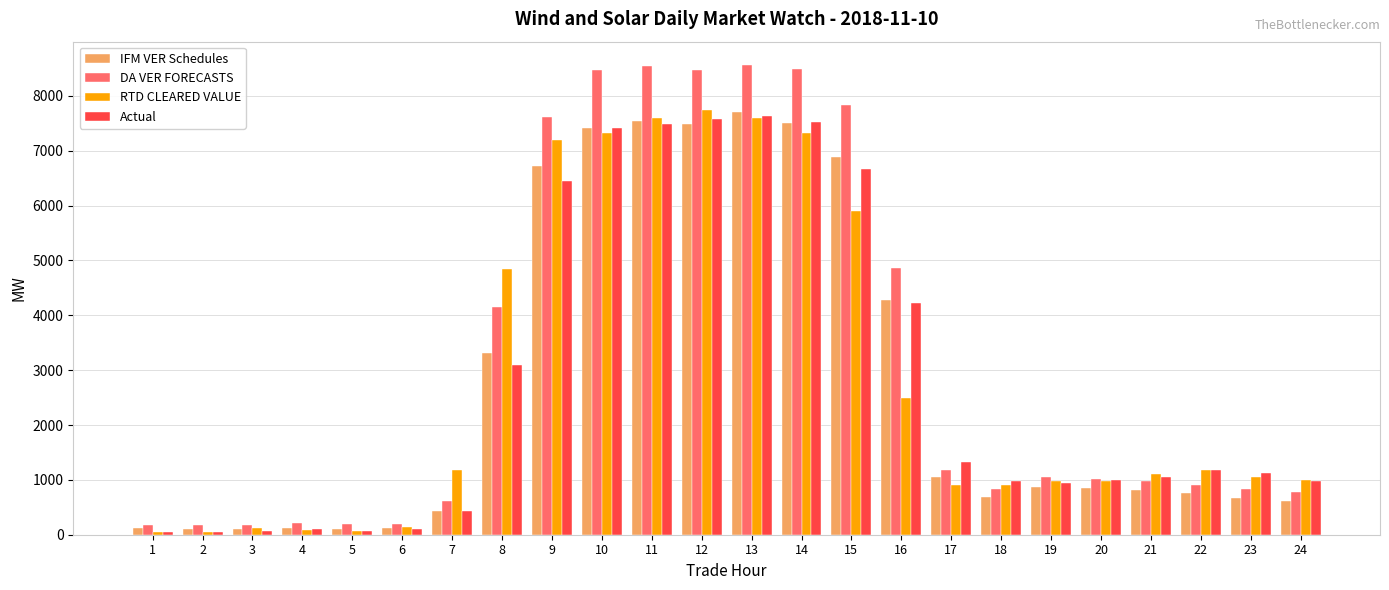

What is the maximum value for IFM VER Schedules?

7707.7